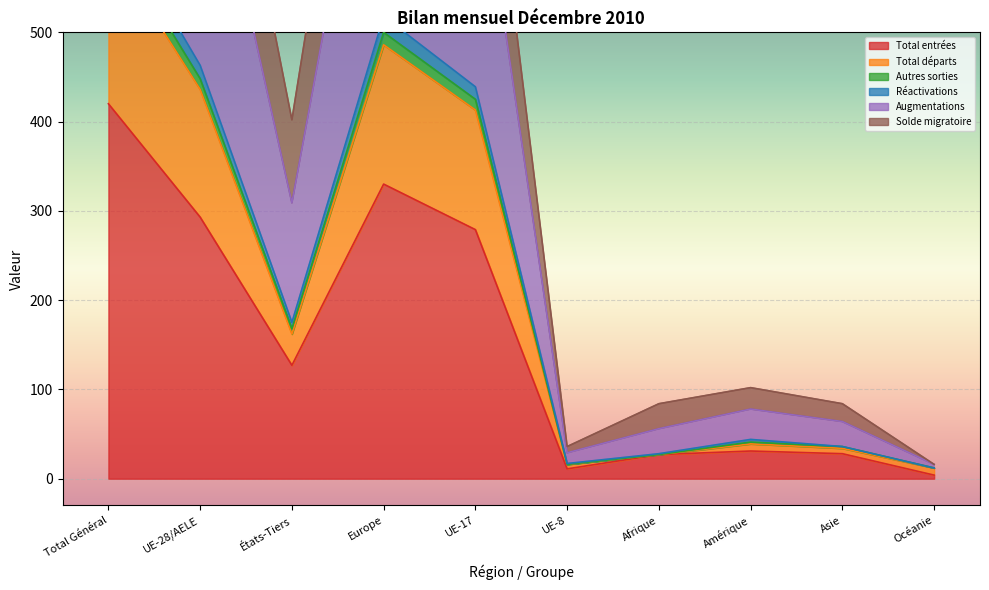

What position from the right is États-Tiers?

8